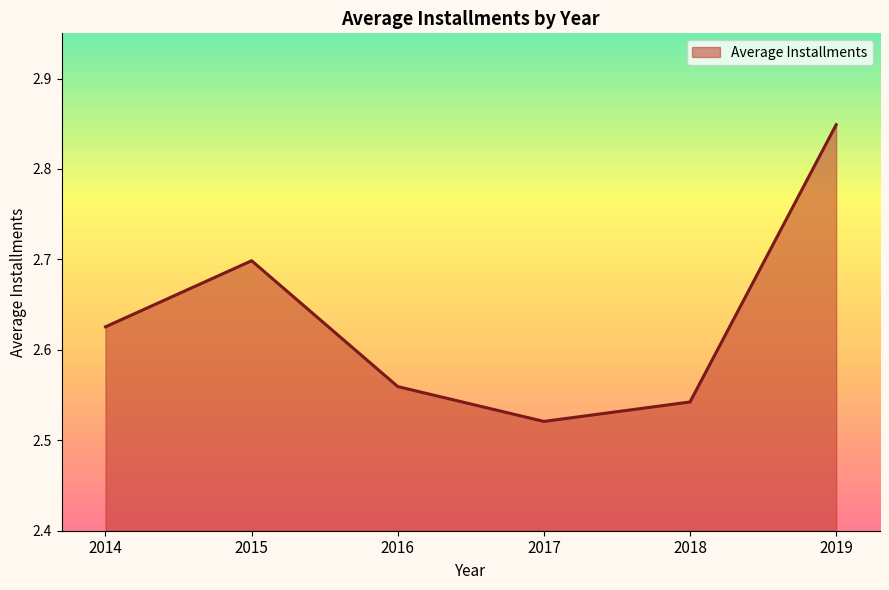

How many series are shown in this chart?

1